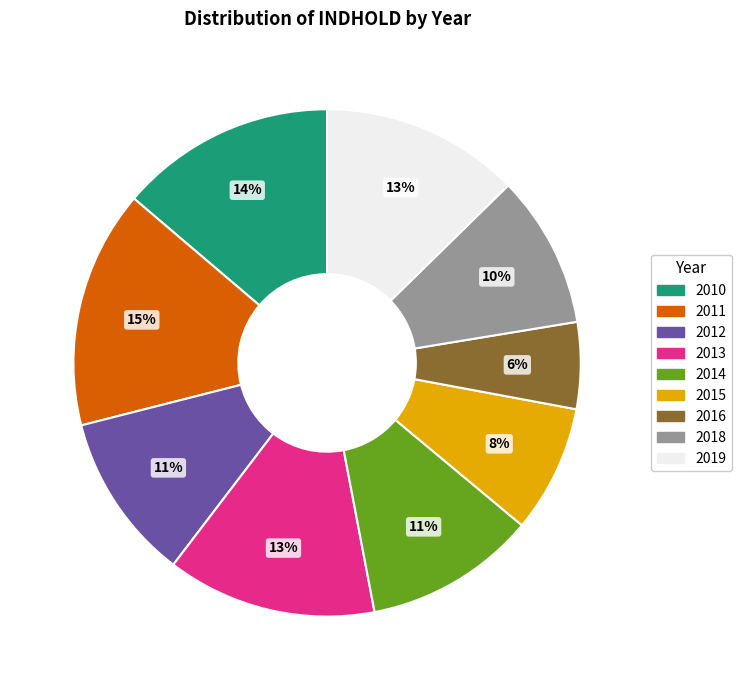

Which category has the smallest portion of the pie?

2016